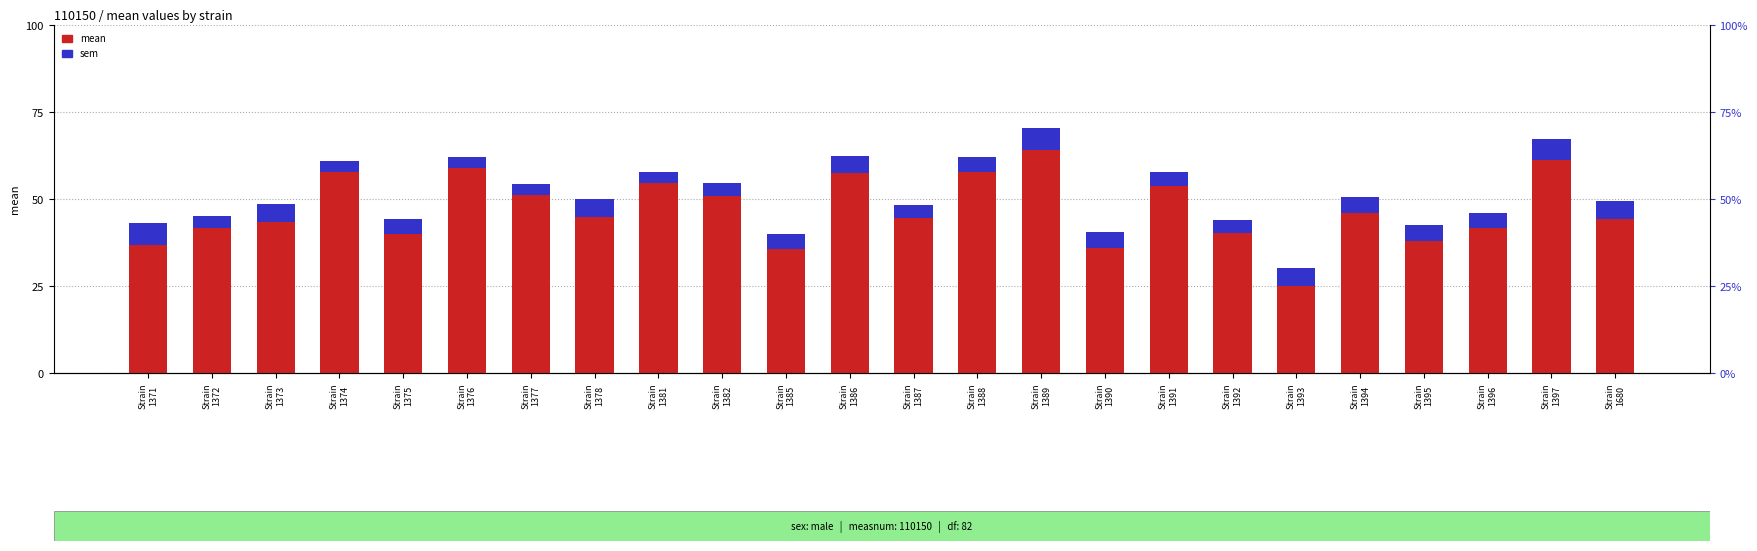

What is the difference between the second highest and minimum values?

36.0